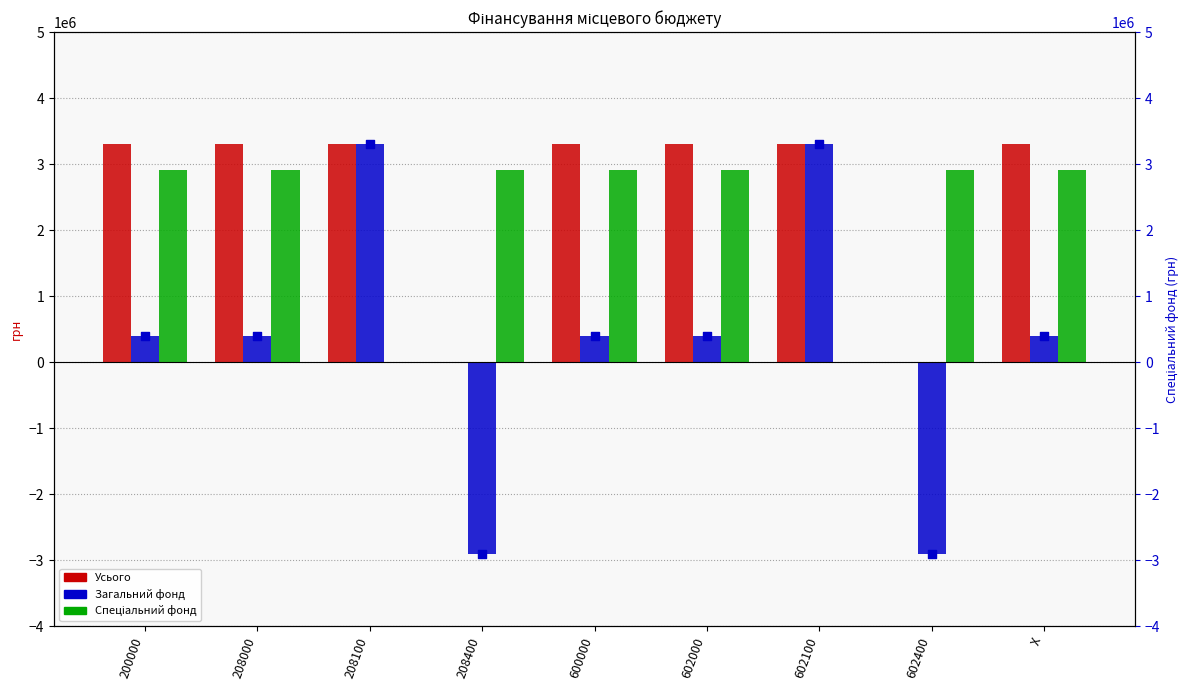

Which series contains the highest Y value?

Усього